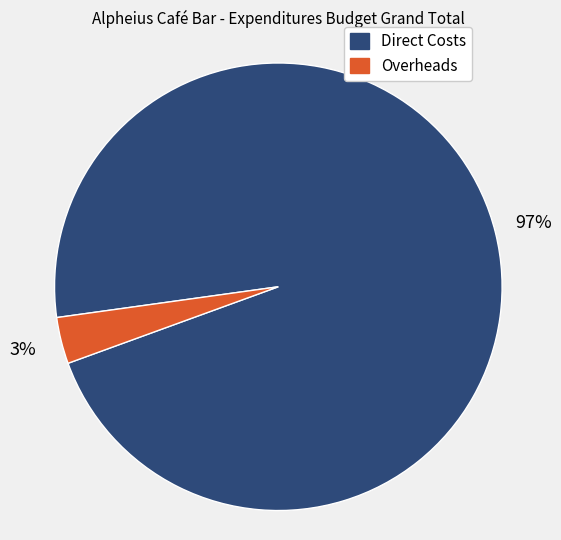

Rank the categories by value from lowest to highest.

Overheads, Direct Costs